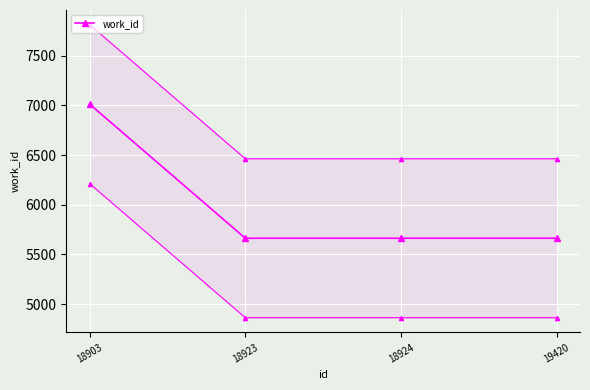

What is the sum of all values?

24002